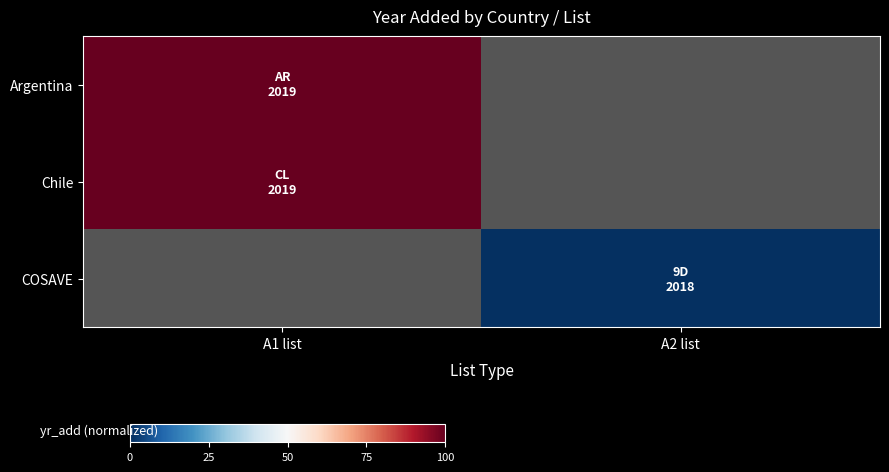

Which has a higher value, A2 list or A1 list?

A1 list